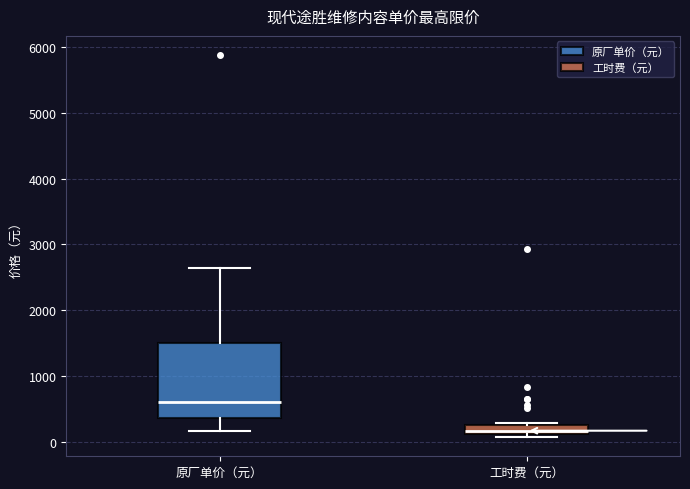

Which box is the tallest, from its lower edge to its upper edge?

原厂单价（元）